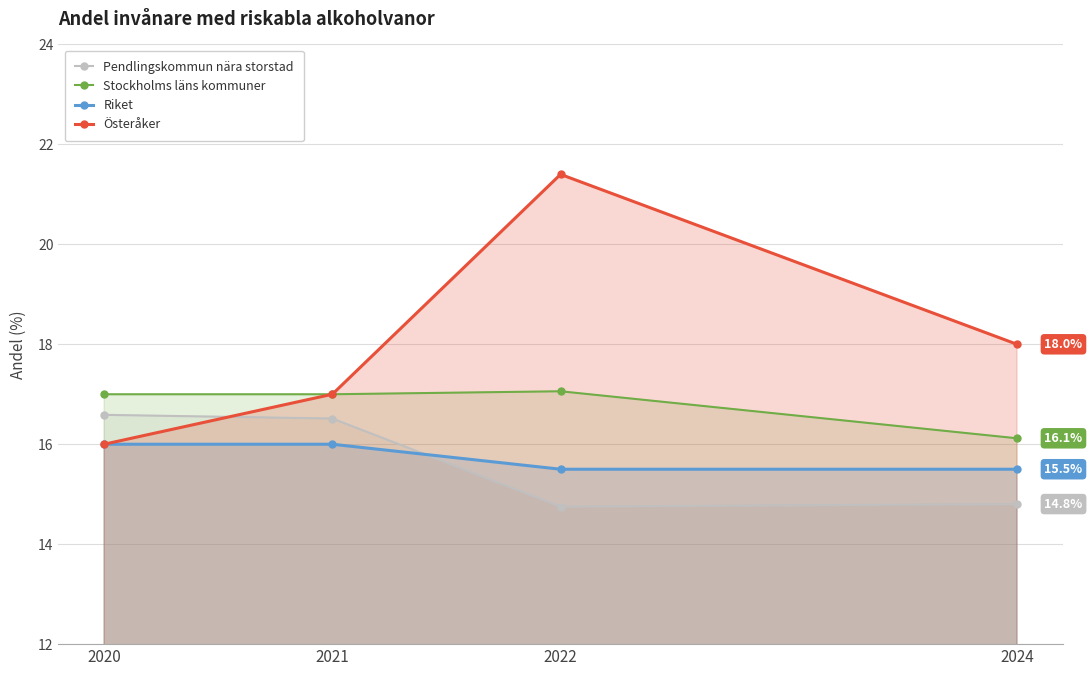

List the labels in order of Stockholms läns kommuner value, smallest first.

2024, 2020, 2021, 2022